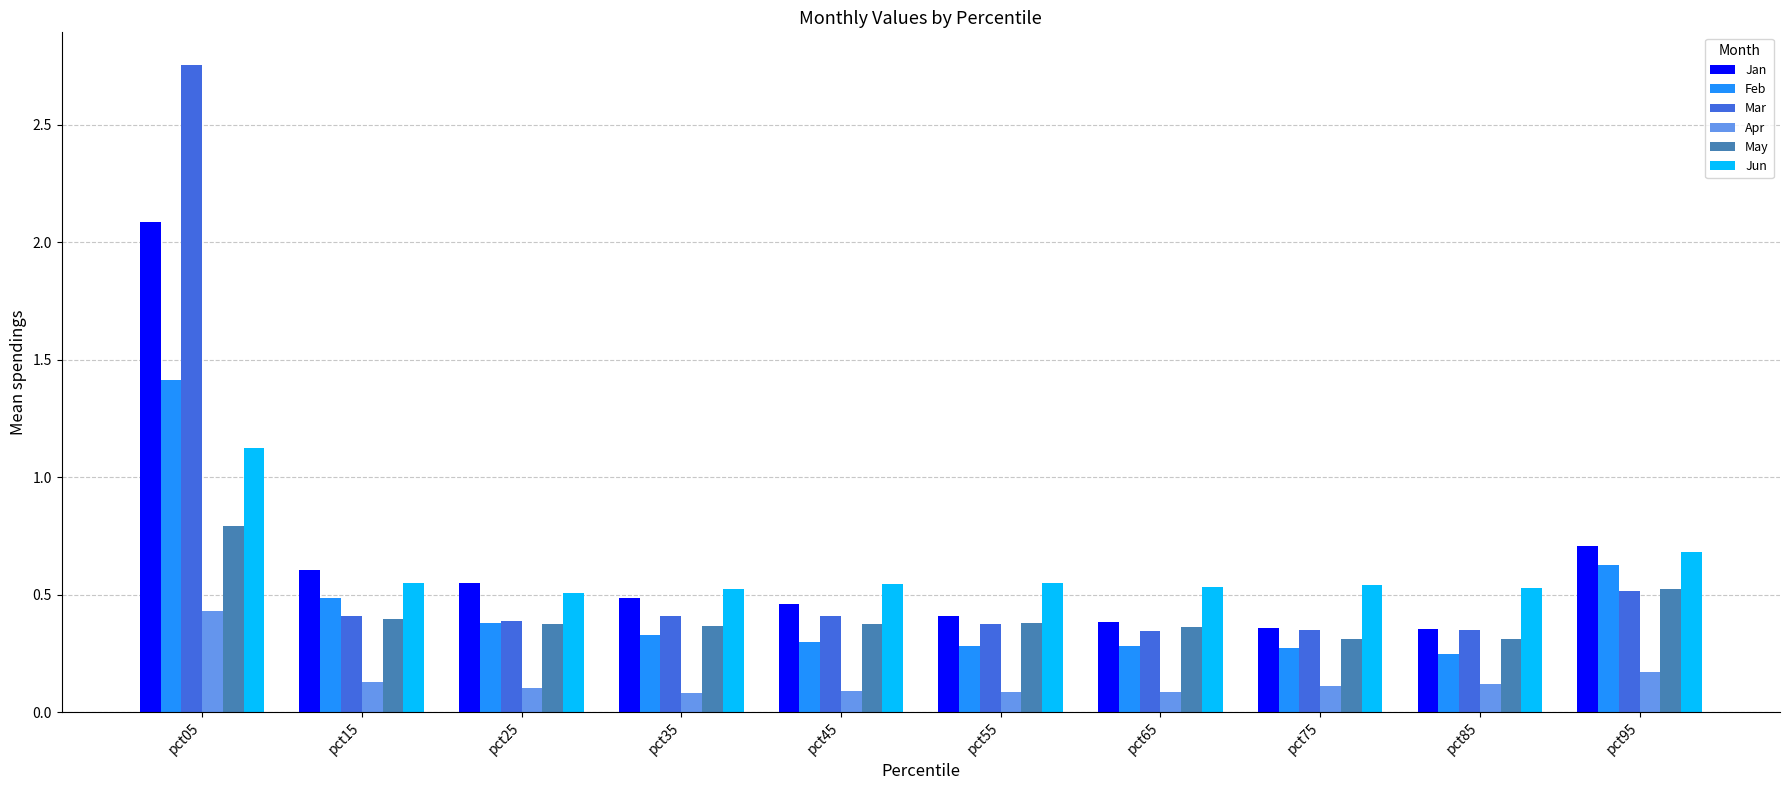

What is the difference between the Jun values at pct55 and pct05?

0.6